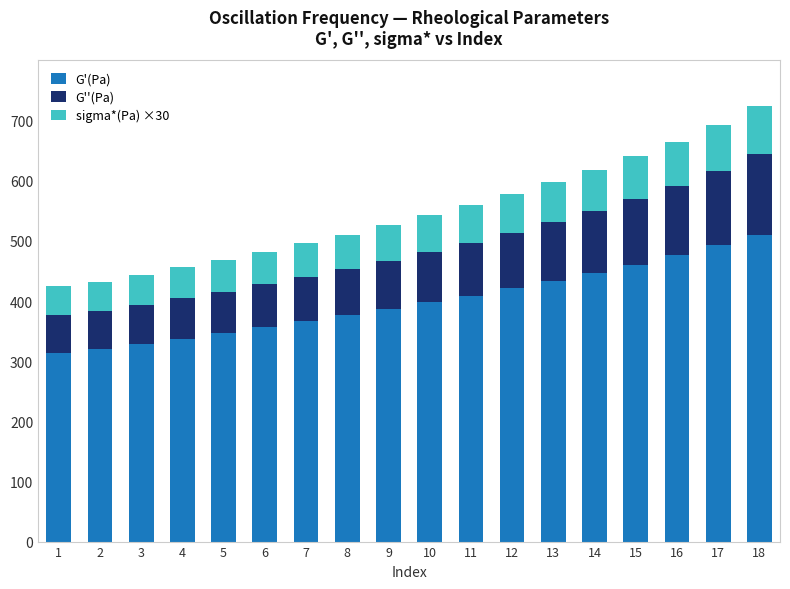

What is the total value across all series at 6?

482.1